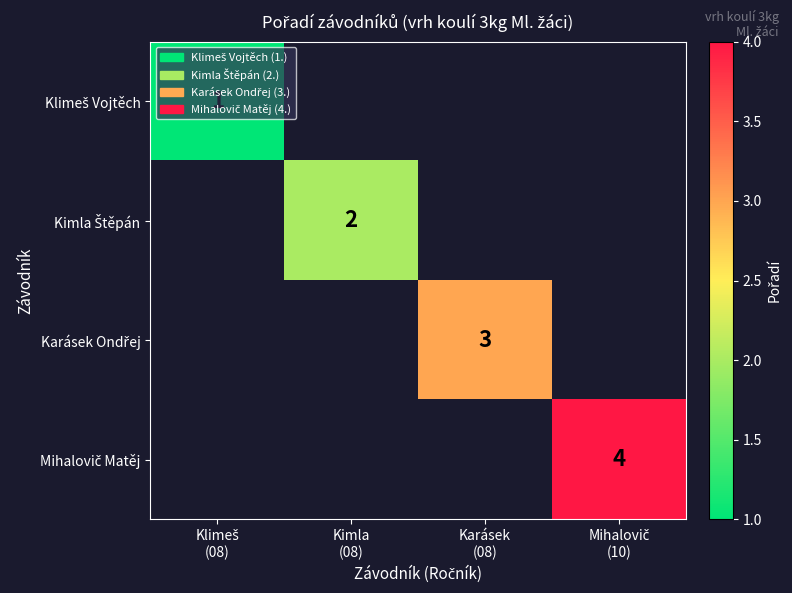

How many values in Kimla Štěpán are above zero?

1